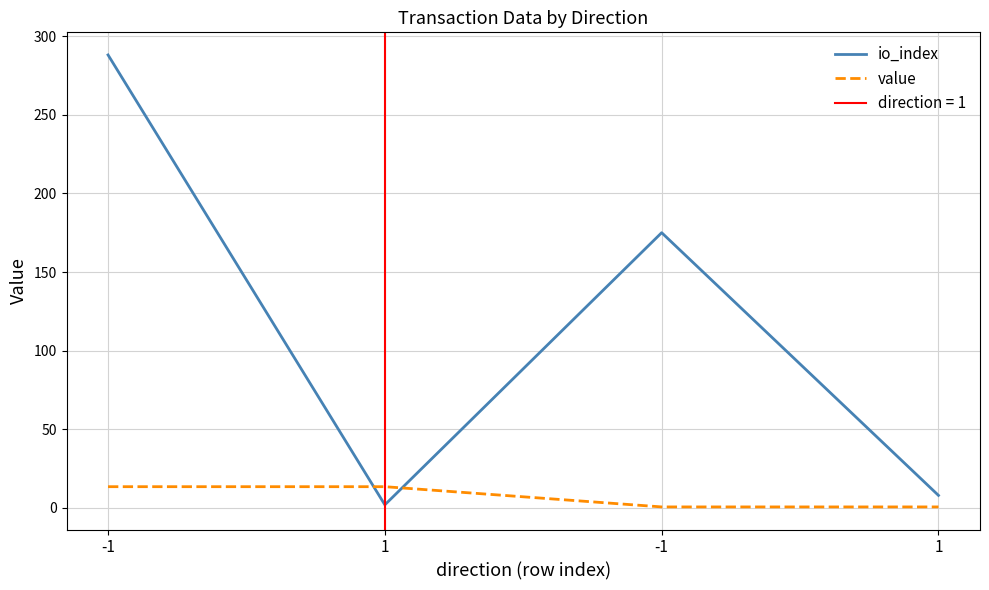

Rank the series by their maximum value, from lowest to highest.

value, io_index